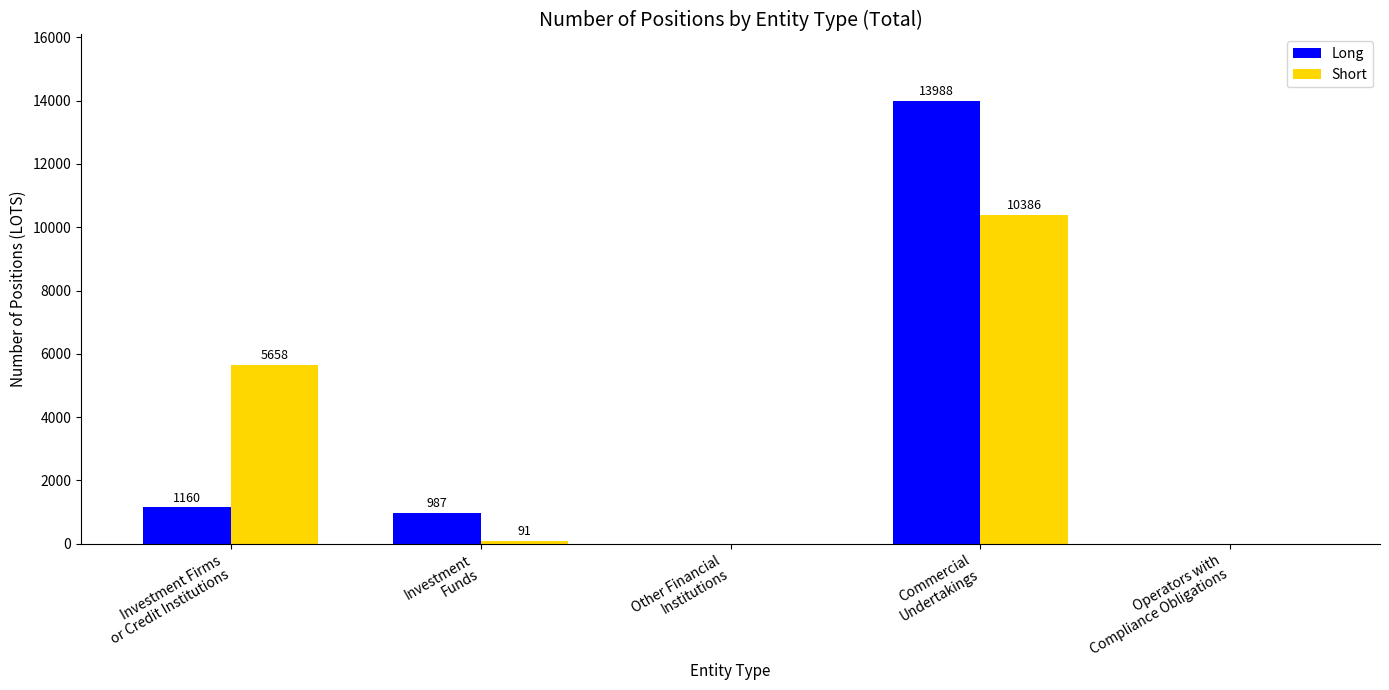

What is the sum of all Long values?

16135